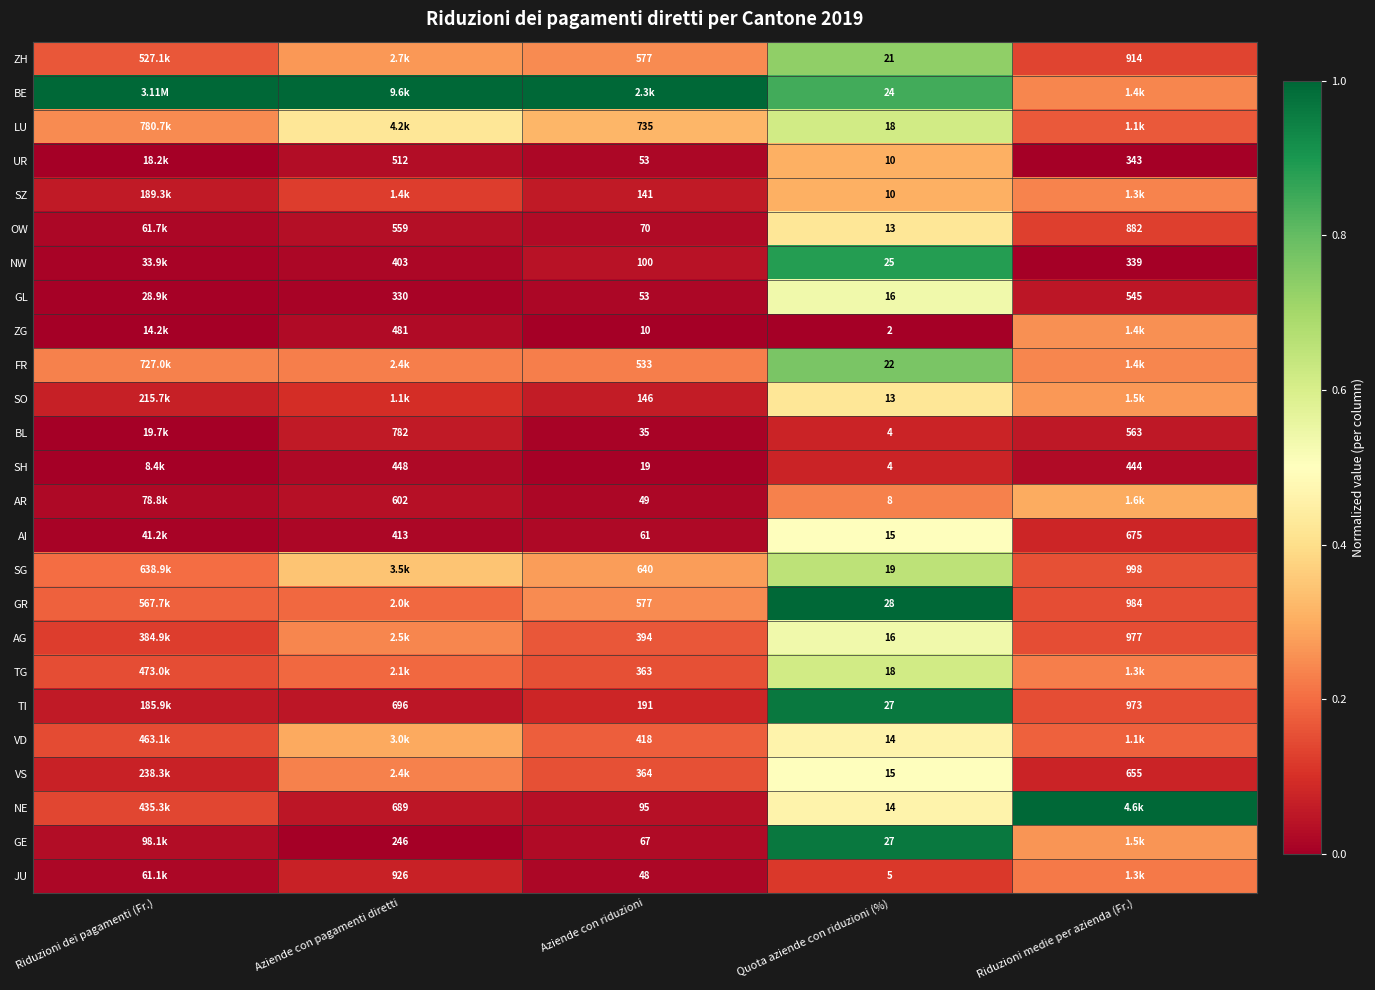

At how many categories does at least one series exceed 0?

5